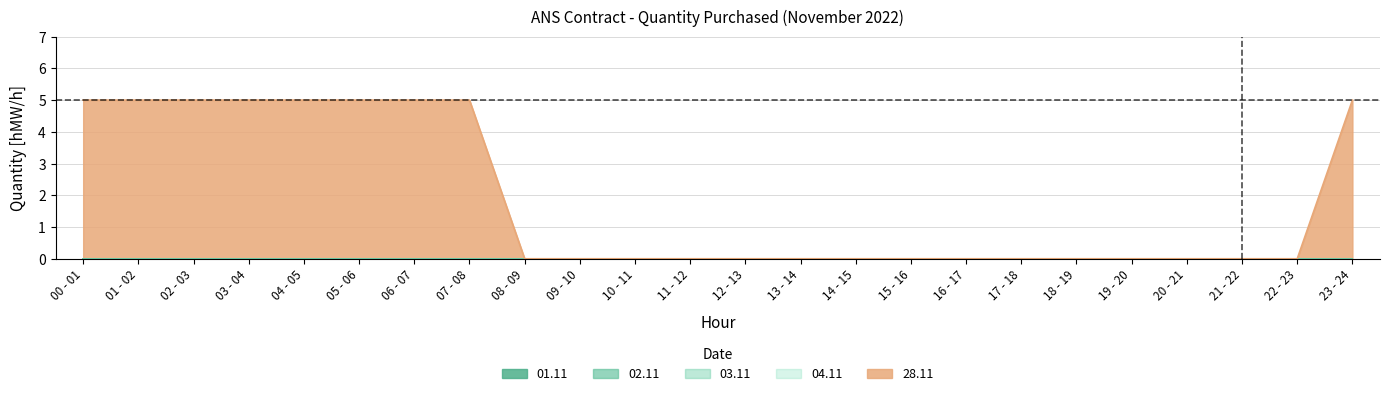

Rank the categories by 02.11 value from lowest to highest.

00 - 01, 01 - 02, 02 - 03, 03 - 04, 04 - 05, 05 - 06, 06 - 07, 07 - 08, 08 - 09, 09 - 10, 10 - 11, 11 - 12, 12 - 13, 13 - 14, 14 - 15, 15 - 16, 16 - 17, 17 - 18, 18 - 19, 19 - 20, 20 - 21, 21 - 22, 22 - 23, 23 - 24